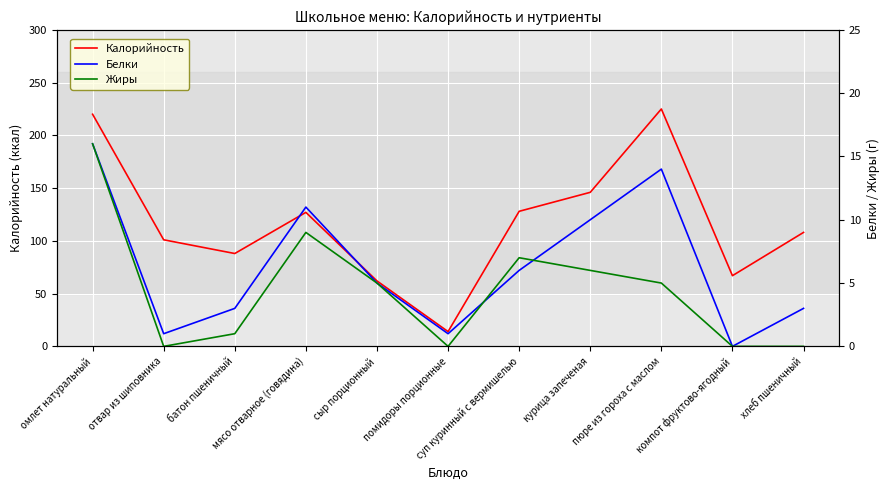

What is the spread (max minus min) of values at отвар из шиповника?

101